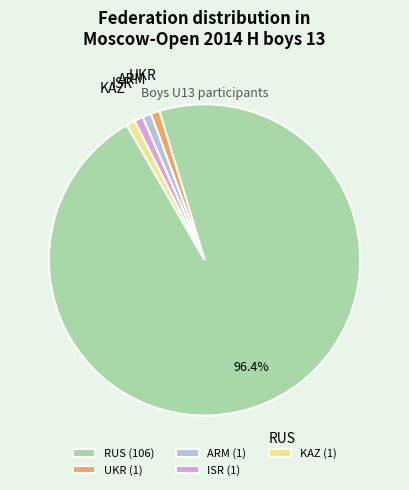

Is the sum of KAZ (1) and ARM (1) greater than half?

No